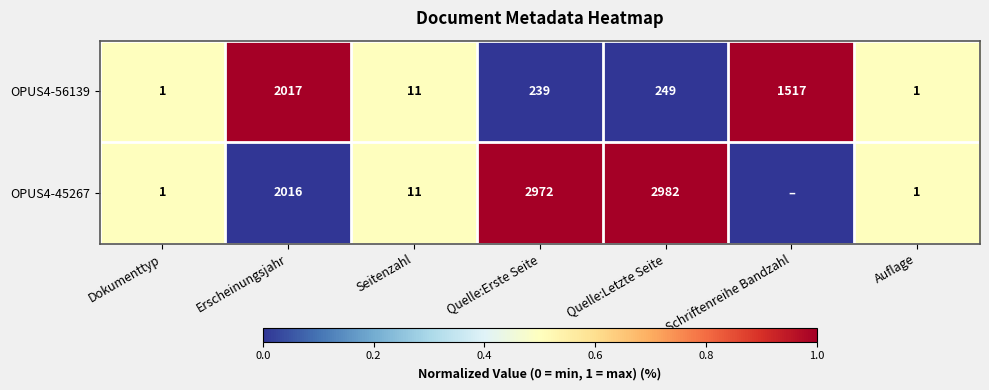

What is the difference between the OPUS4-45267 values at Auflage and Quelle:Letzte Seite?

2981